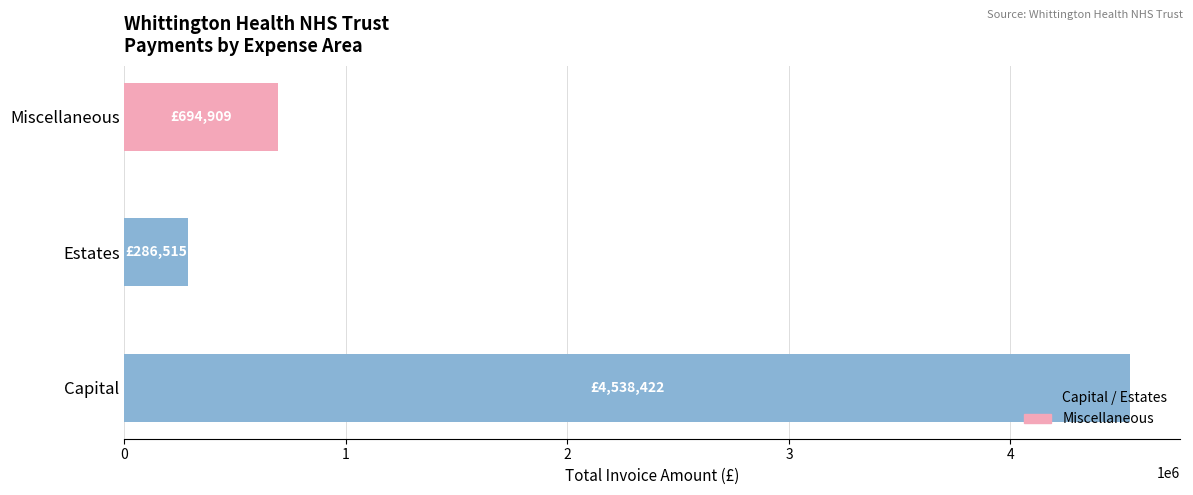

Between Miscellaneous and Capital, which is larger?

Capital